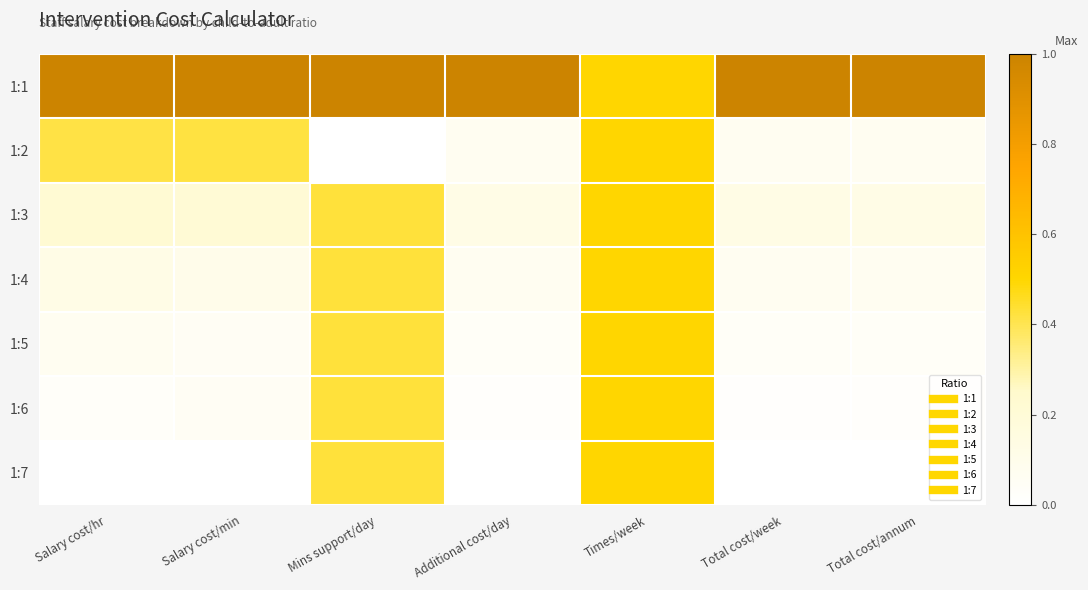

At which category is the sum across all series the highest?

Times/week